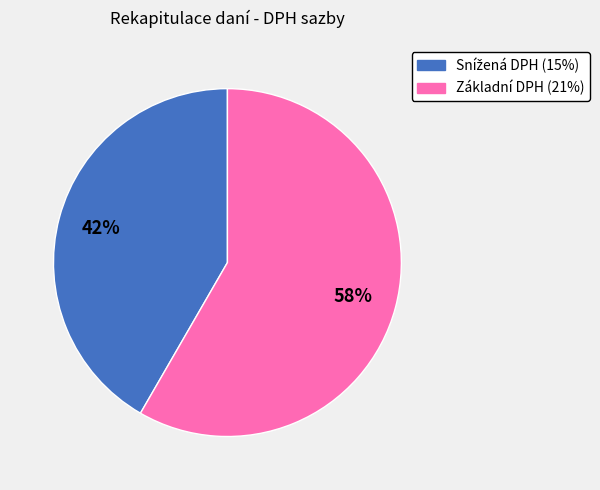

What is the largest slice in the pie chart?

Základní DPH (21%)